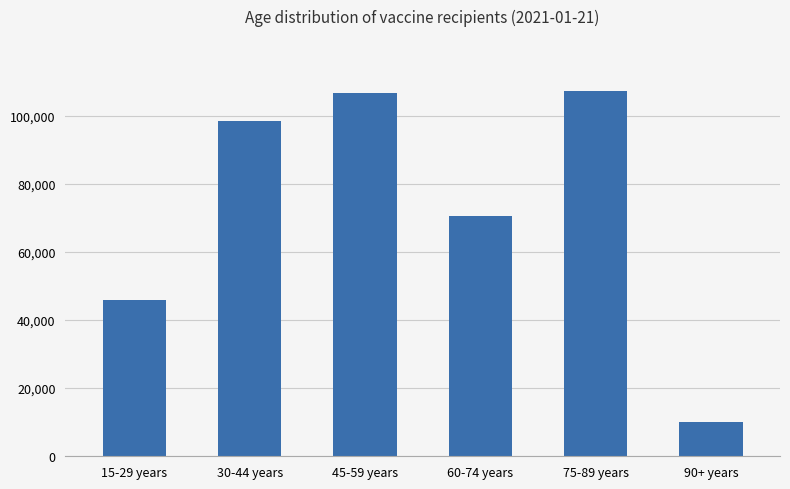

Reading left to right, list all the values displayed in this chart.

45859	98336	106488	70613	107221	10010